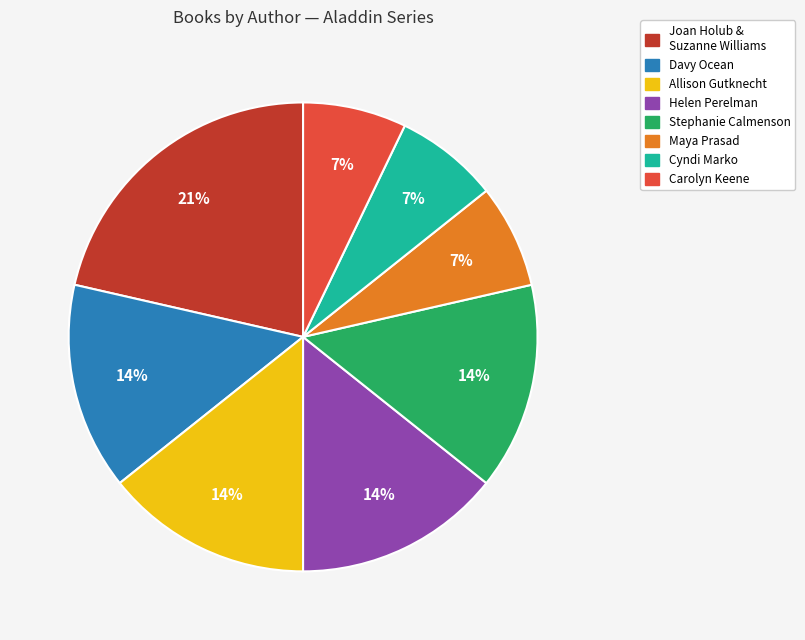

Which category has the biggest portion of the pie?

Joan Holub & Suzanne Williams